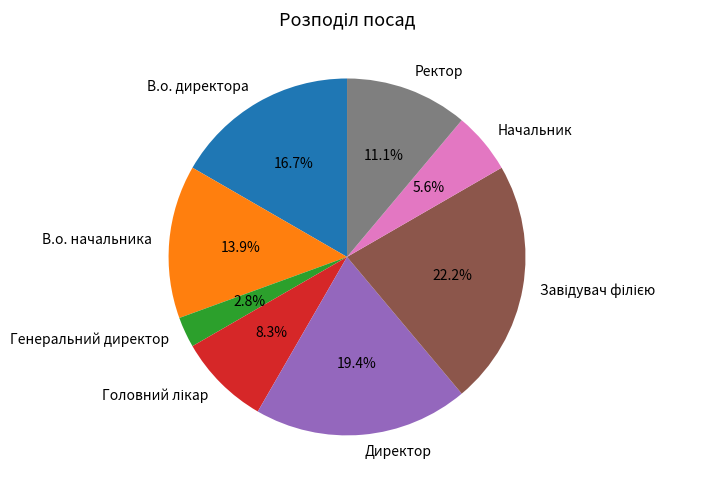

Does any single category account for the majority?

No